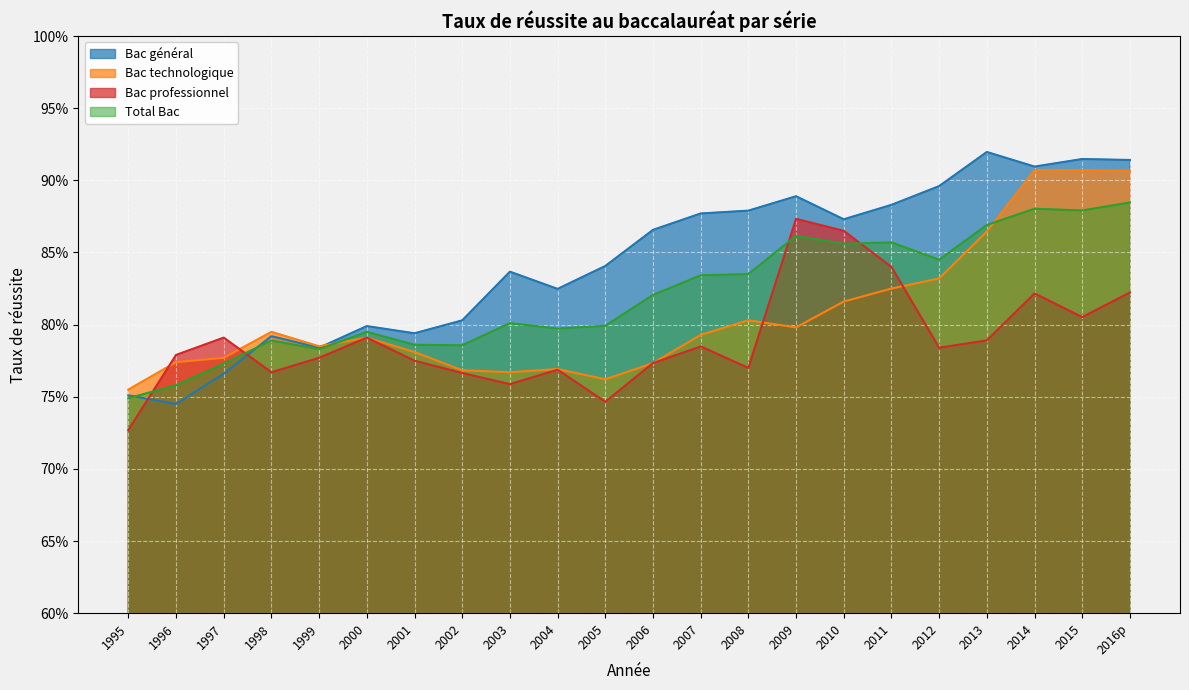

Is it true that Total Bac equals 0.8 at 2012?

True